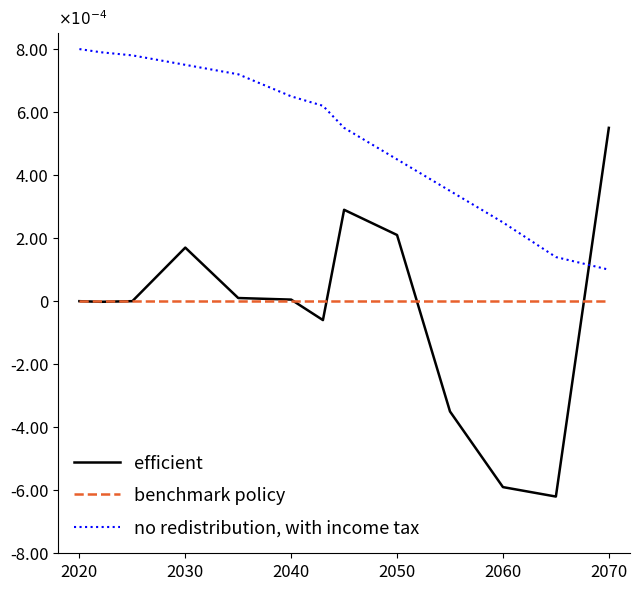

What are all the series names shown in the legend?

efficient, benchmark policy, no redistribution, with income tax